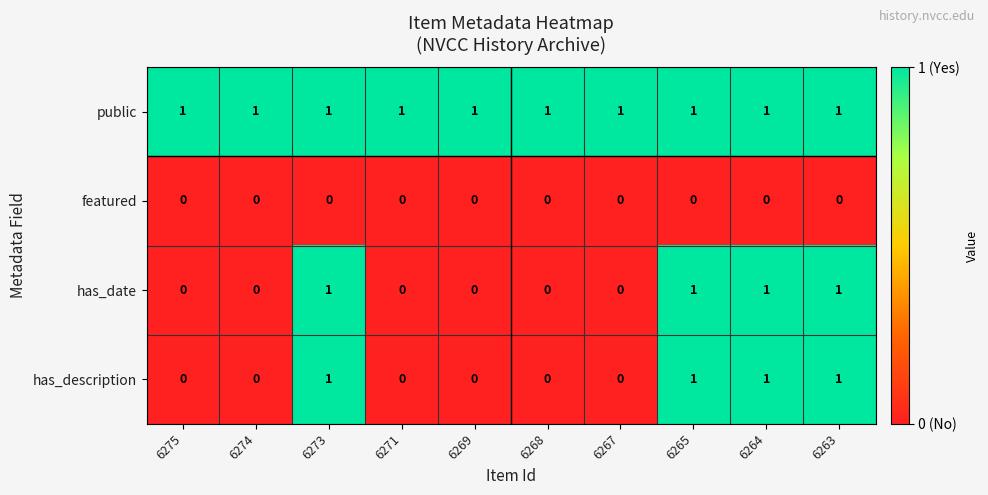

The value of featured at 6273 is 0. True or false?

True